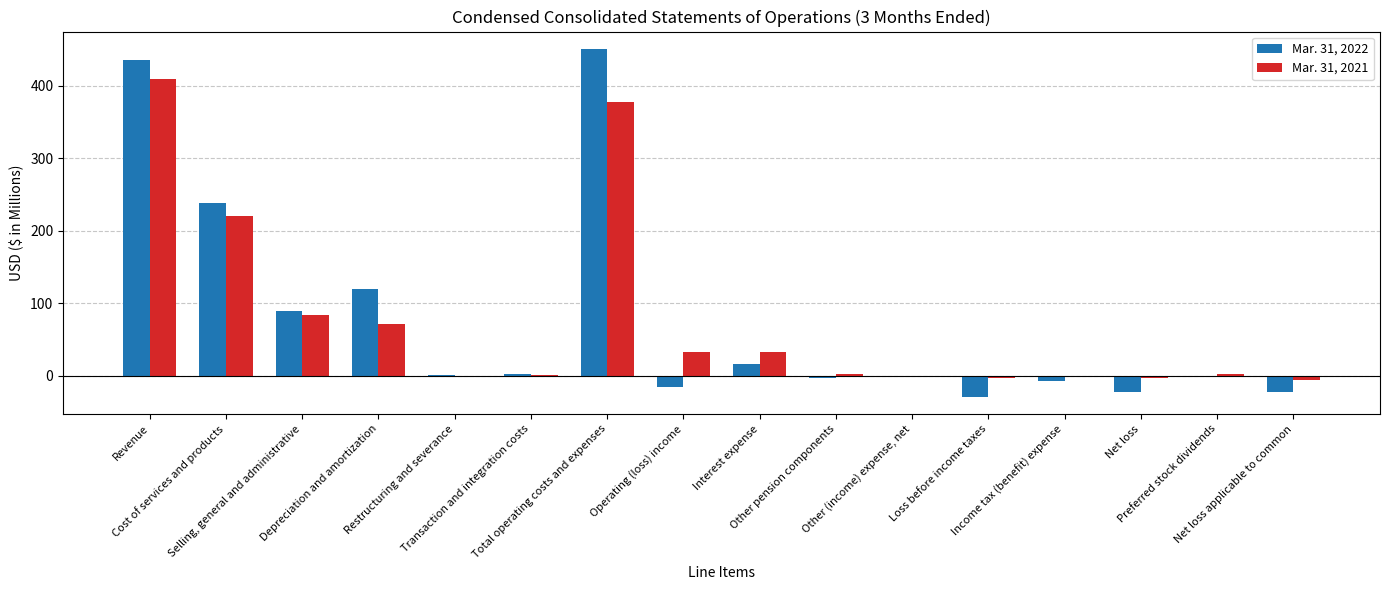

What is the spread (max minus min) of values at Net loss applicable to common?

16.4